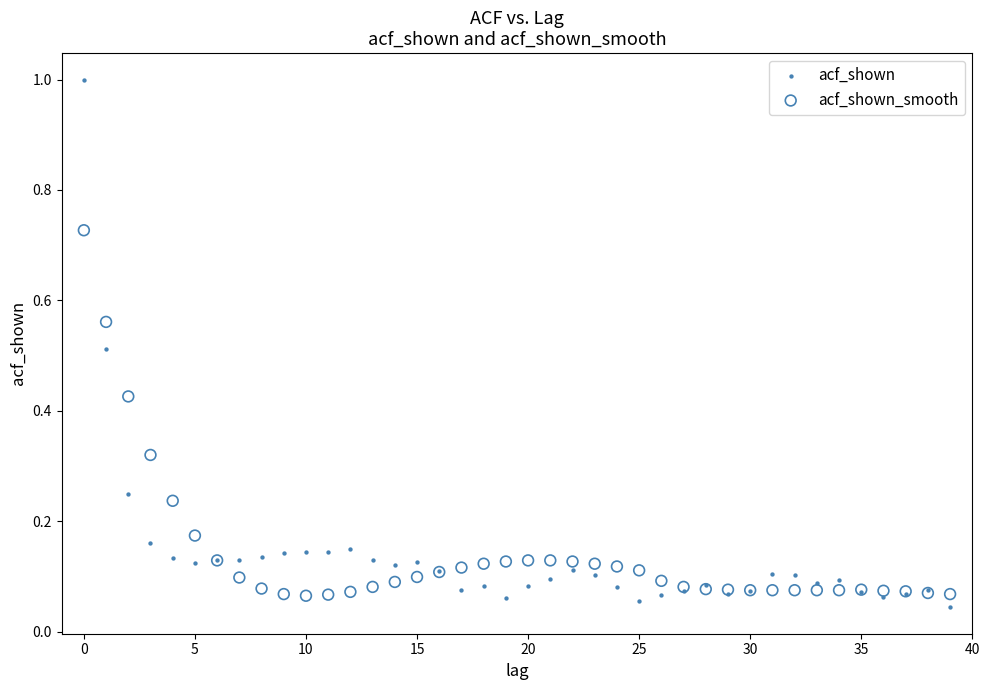

Which series contains the lowest Y value?

acf_shown